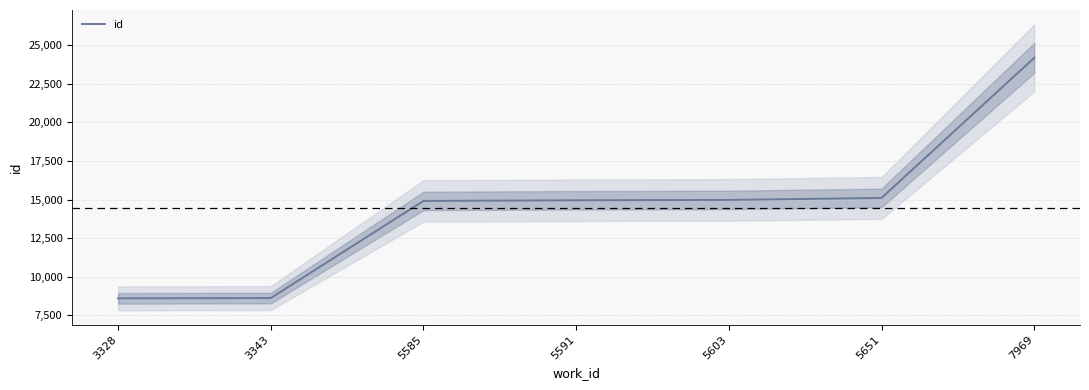

How many lines are shown in the chart?

1